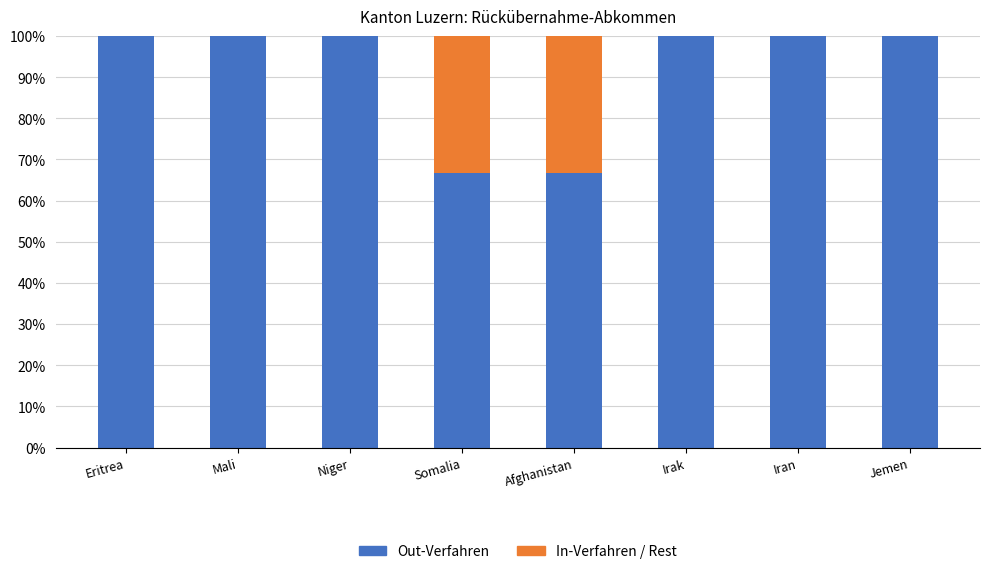

What are all the series names shown in the legend?

Out-Verfahren, In-Verfahren / Rest